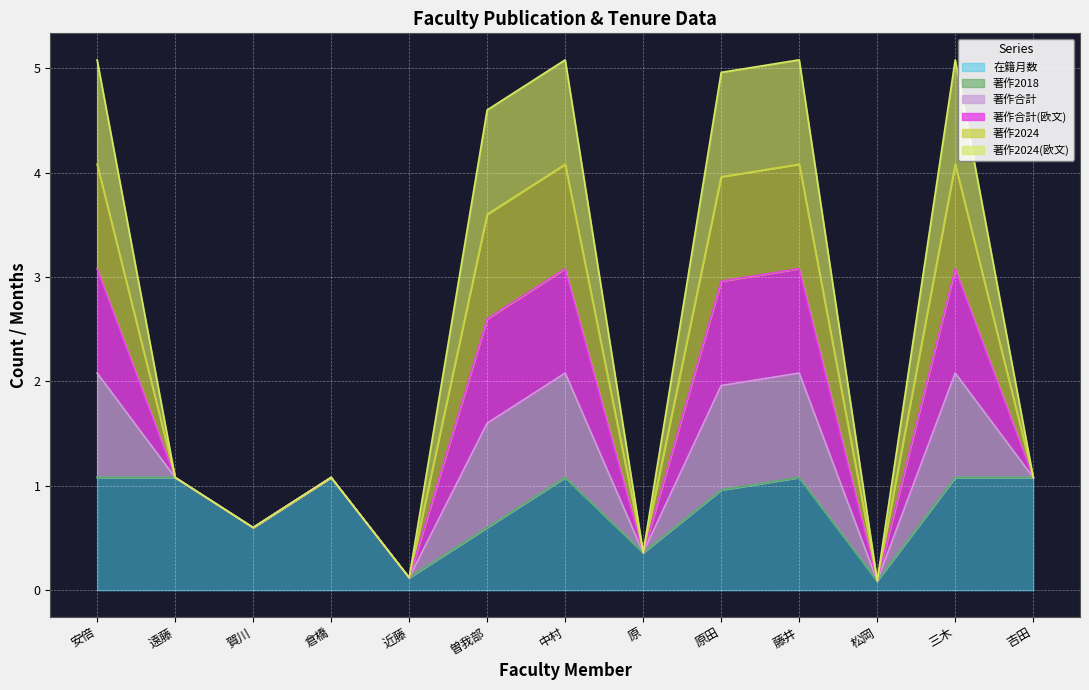

What is the sum of all 在籍月数 values?

10.3